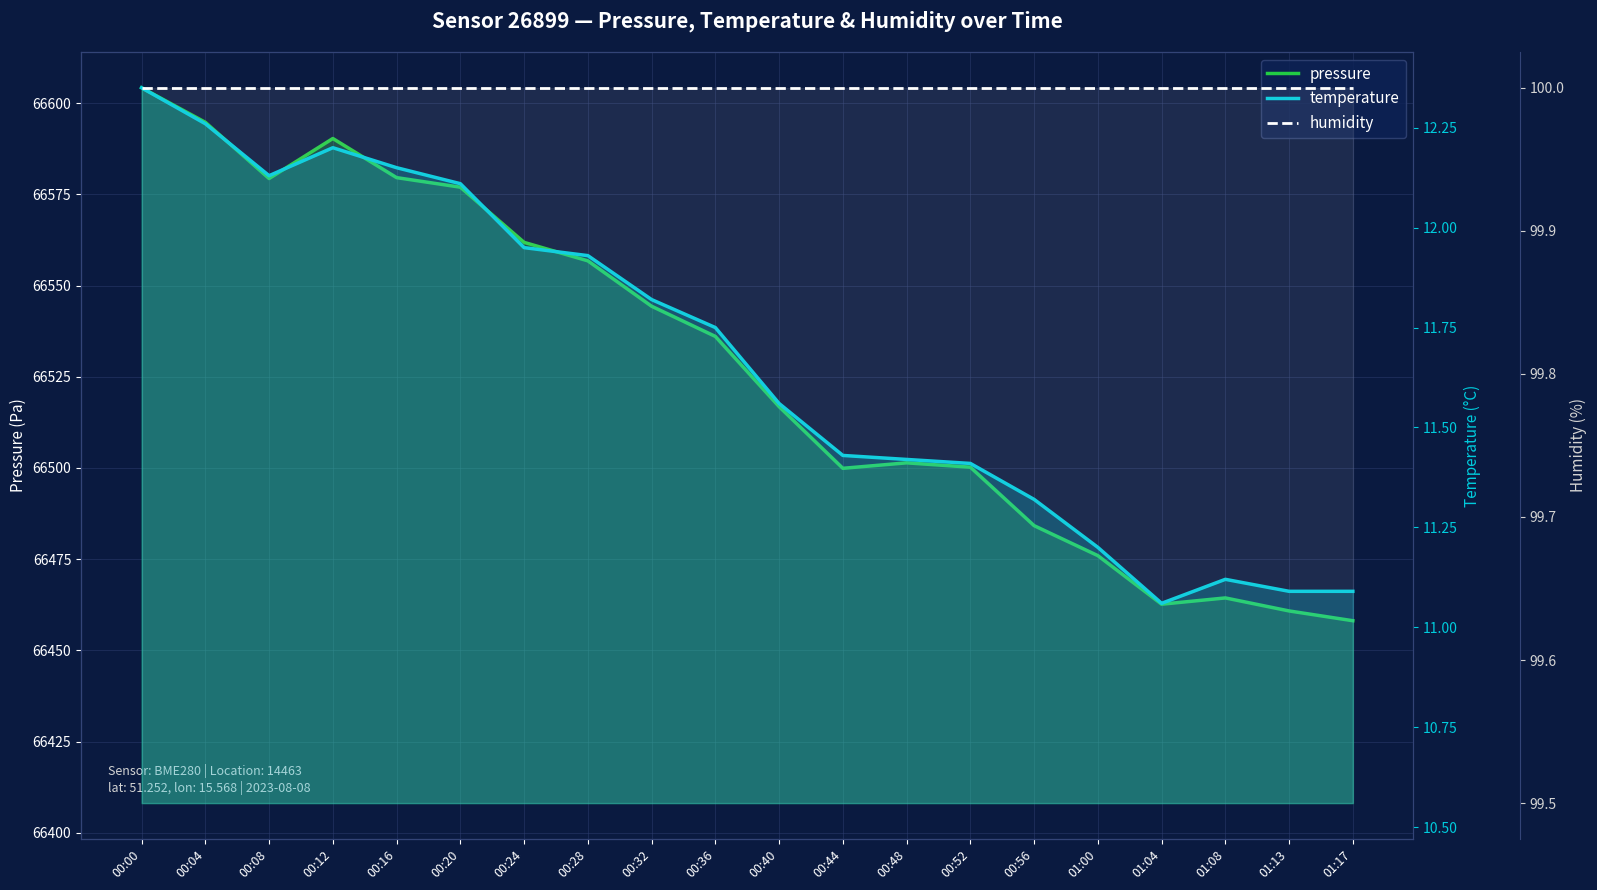

How many interior local valleys does the temperature series have?

2